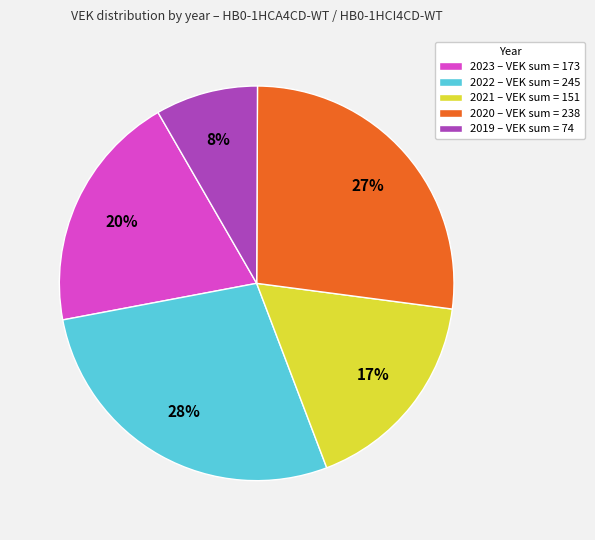

The 2020 – VEK sum = 238 slice represents 18% of the pie. True or false?

False